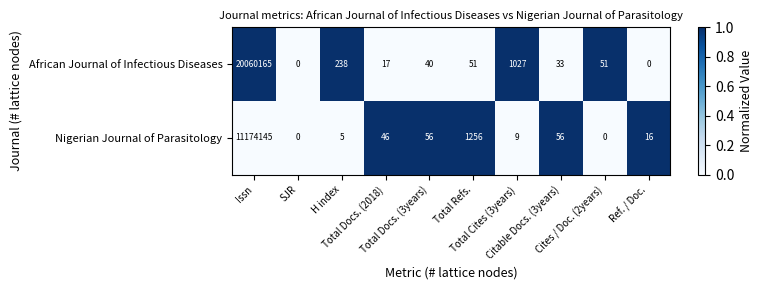

Rank the series by their average value, from highest to lowest.

African Journal of Infectious Diseases, Nigerian Journal of Parasitology